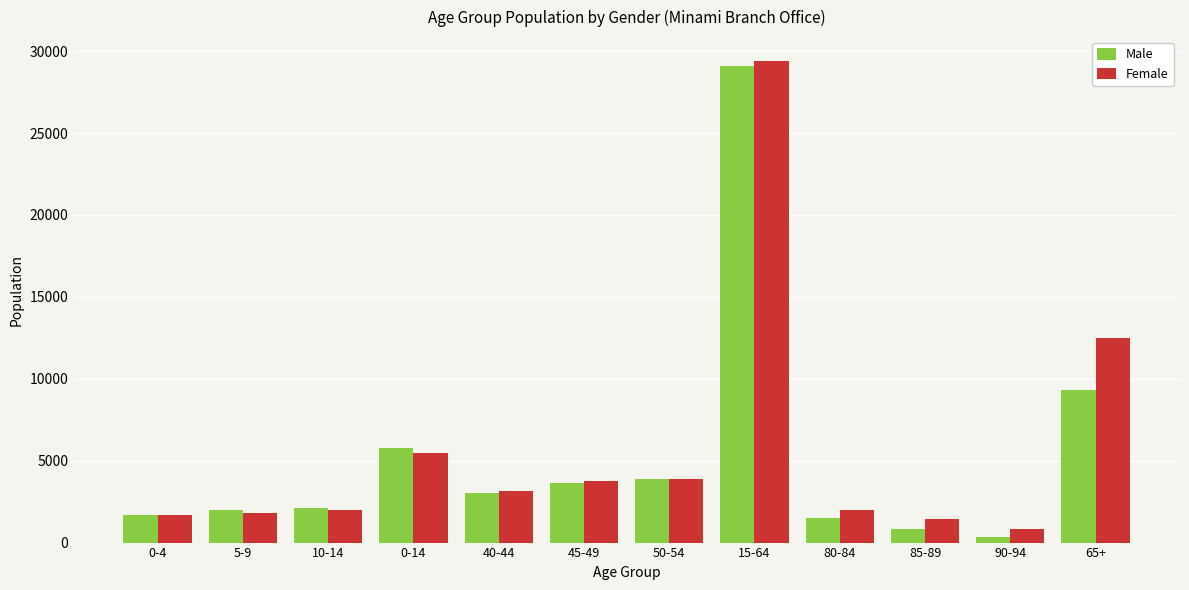

Which series changed the most between 5-9 and 50-54?

Female